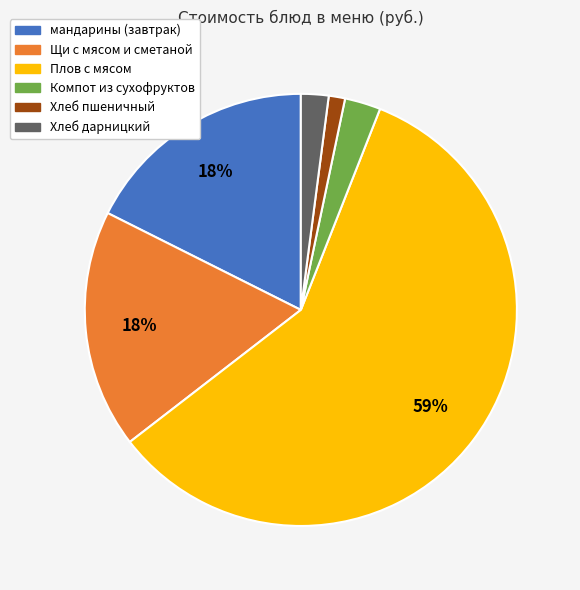

What is the ratio of the value at Хлеб пшеничный to the value at мандарины (завтрак)?

0.1